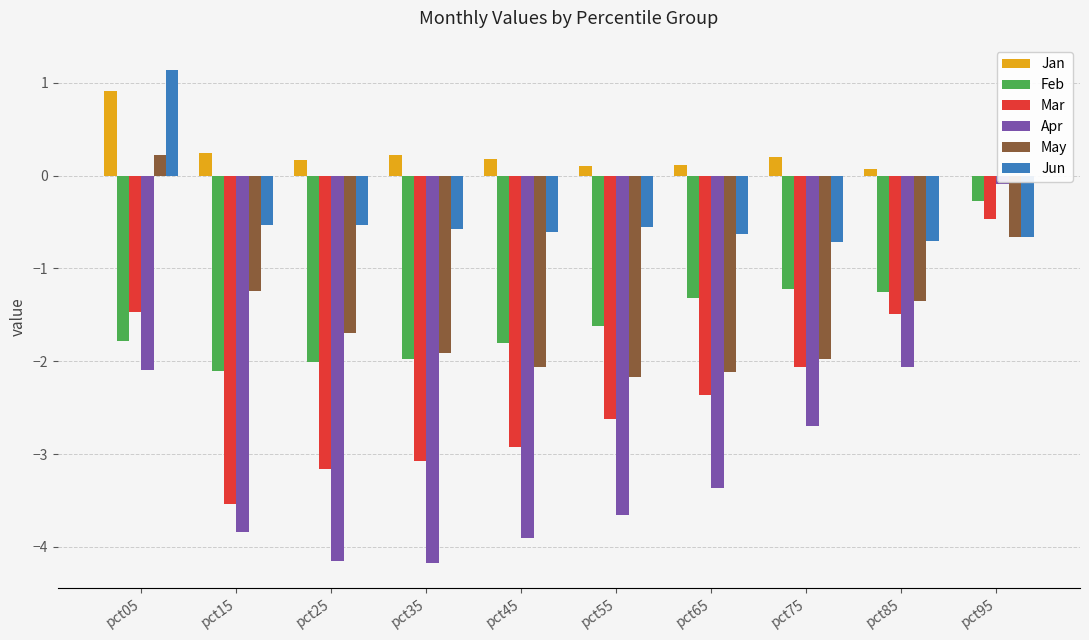

Which series has the widest spread of values?

Apr